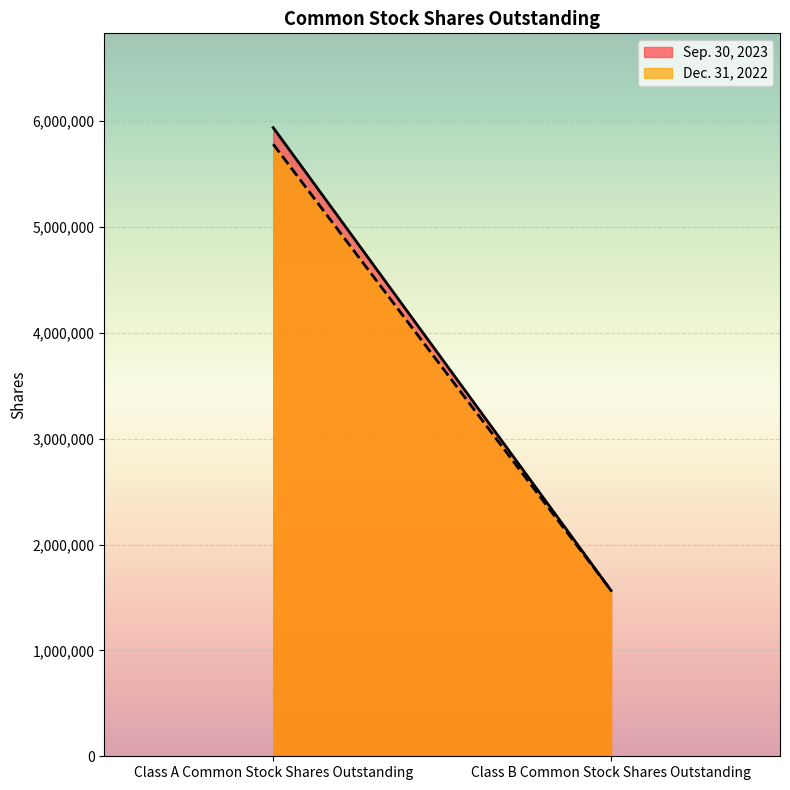

What is the average value of the Sep. 30, 2023 series?

3752731